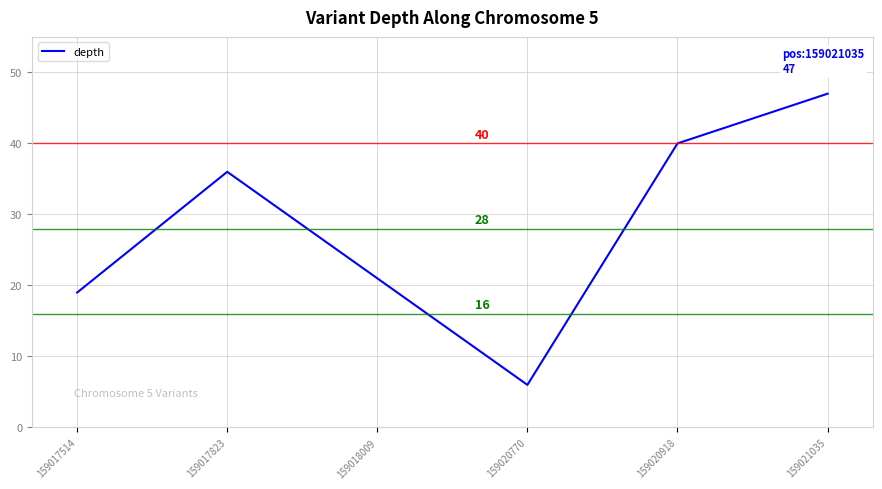

What is the minimum value shown in the chart?

6